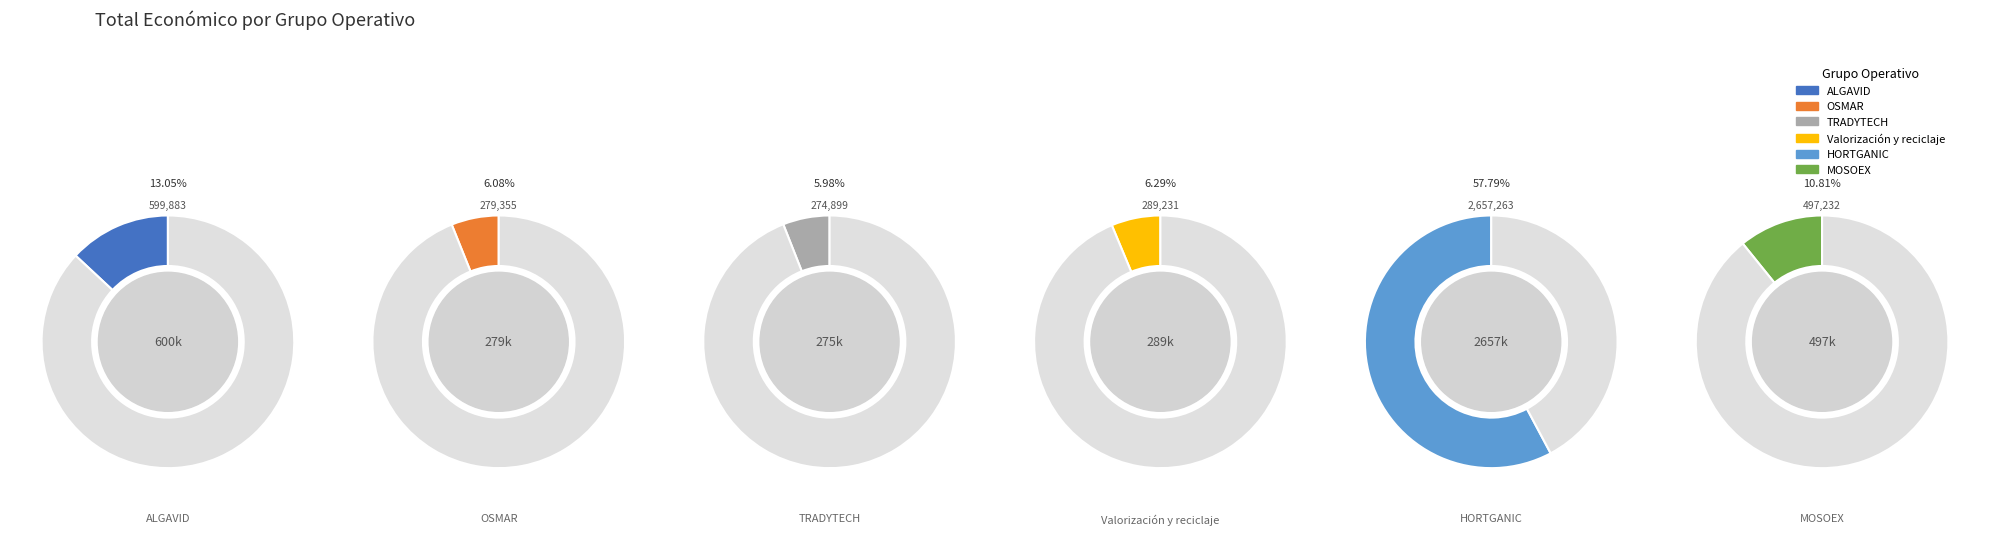

Combined, what portion of the pie is OSMAR and TRADYTECH?

12.1%